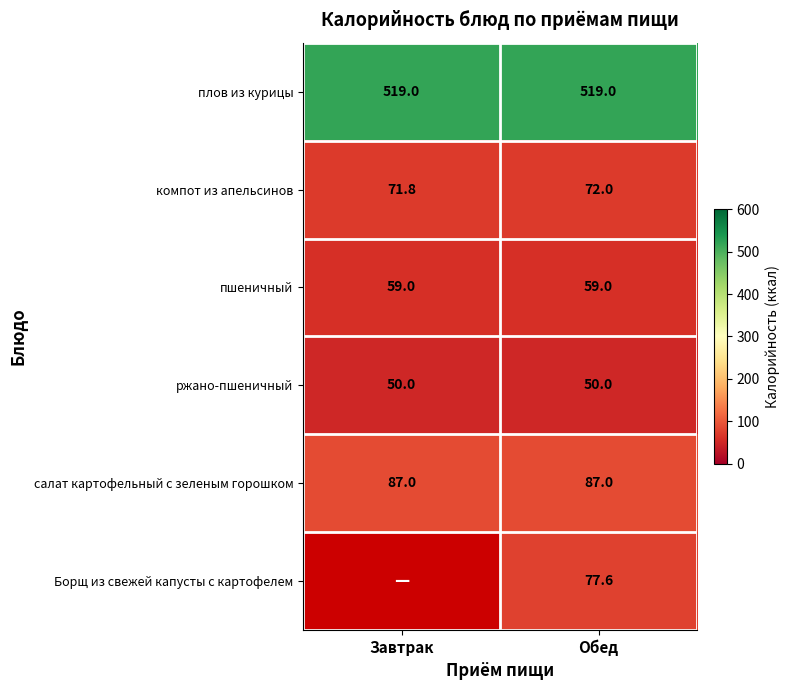

What is the difference between the компот из апельсинов values at Завтрак and Обед?

0.2